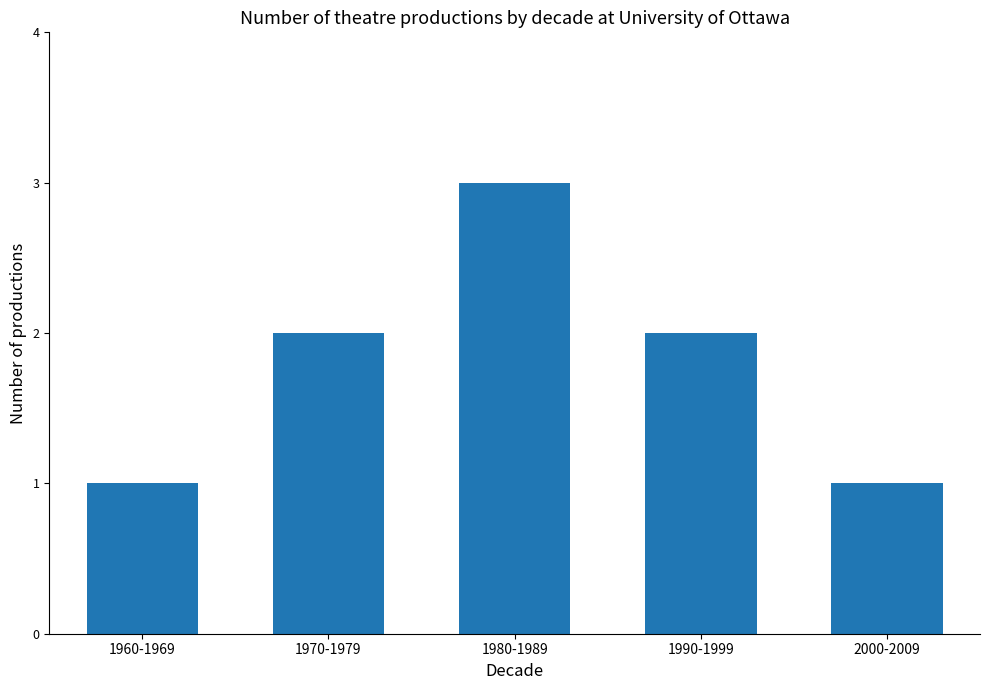

Which has a higher value, 1970-1979 or 2000-2009?

1970-1979